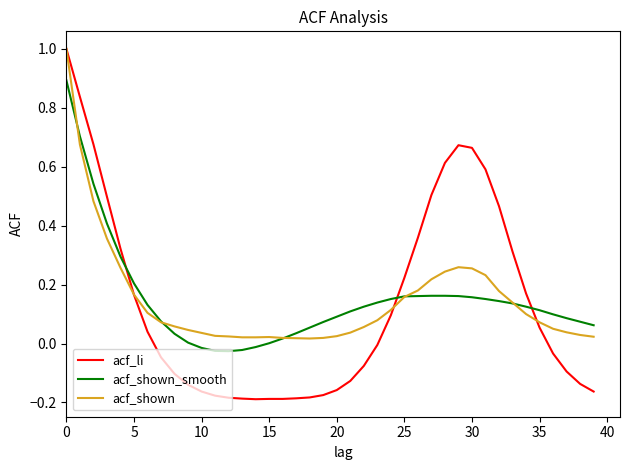

Which series has the largest range (max minus min)?

acf_li